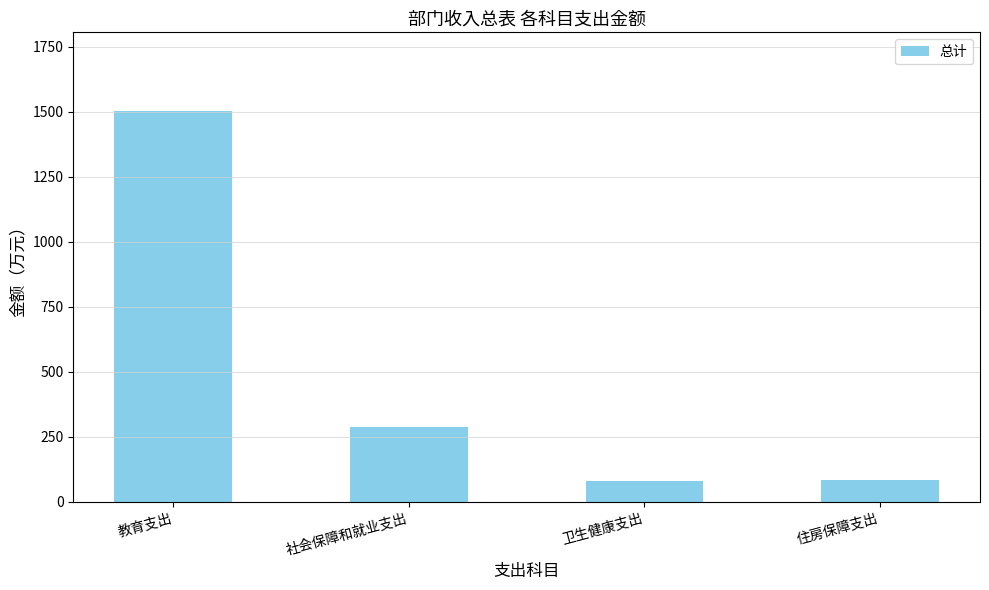

How many categories are shown in the chart?

4